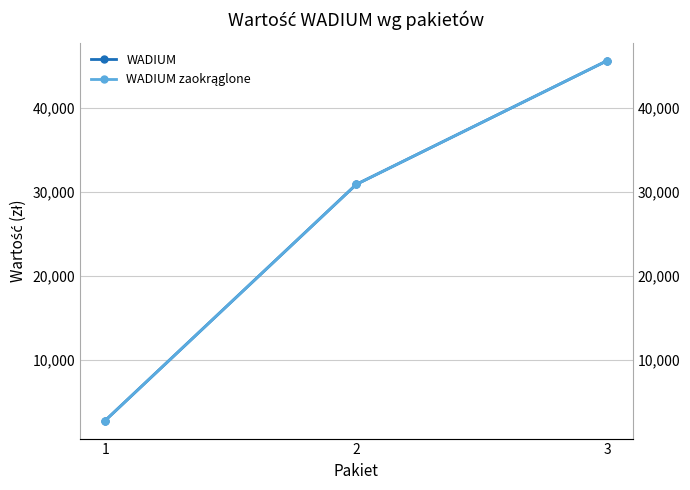

True or false: WADIUM has a value of 30911.8 at 2.

True